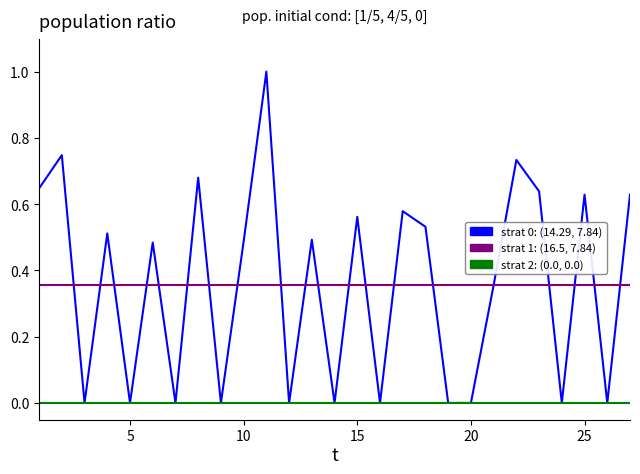

What is the maximum value shown in the chart?

1.0